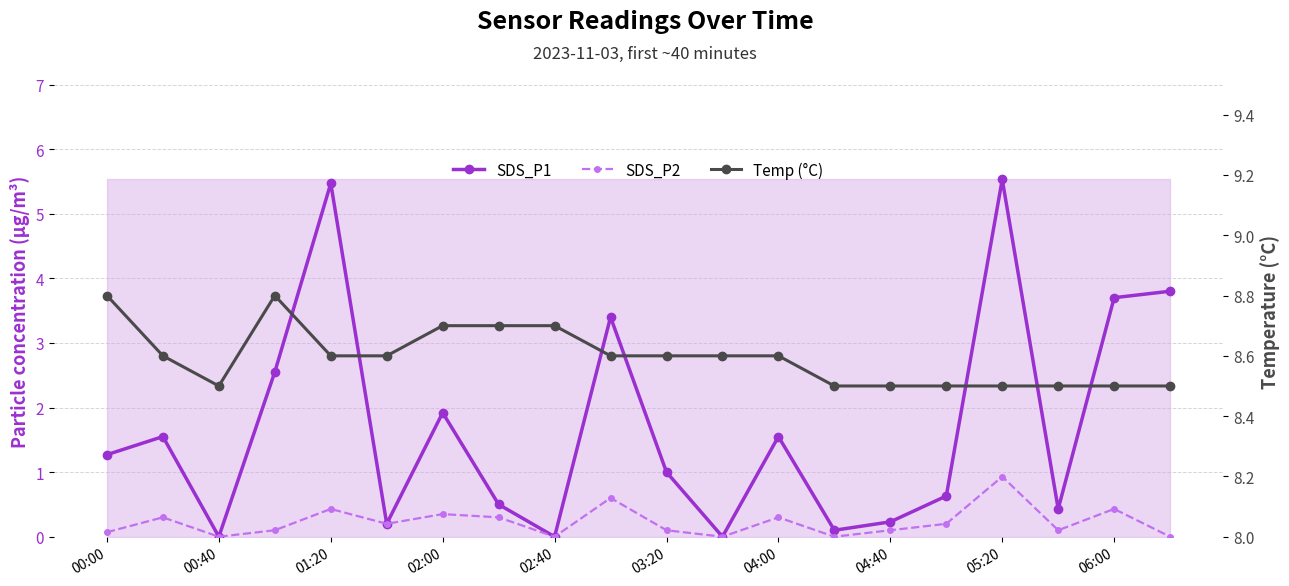

True or false: SDS_P2 and Temp (°C) intersect in this chart.

False